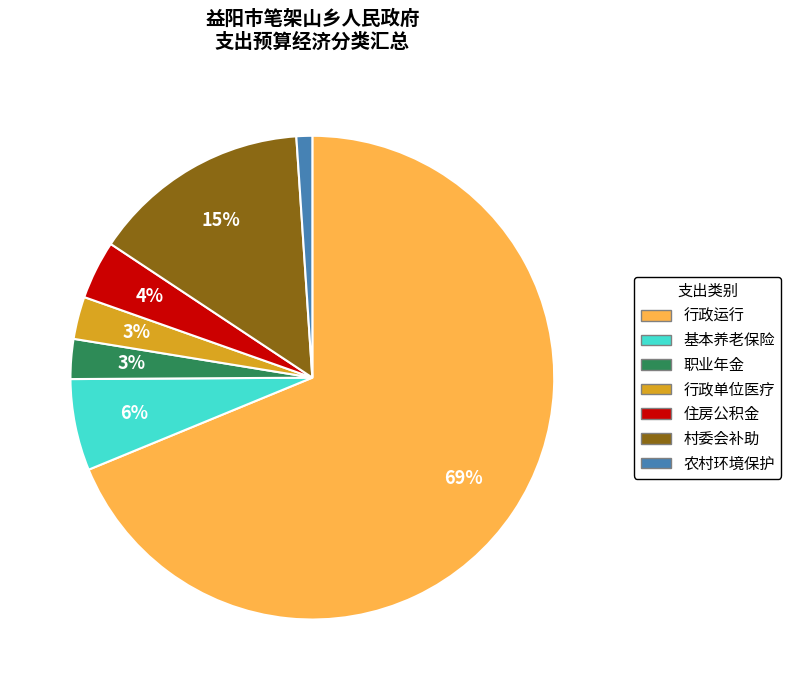

To the nearest percent, what is the average slice percentage?

14%